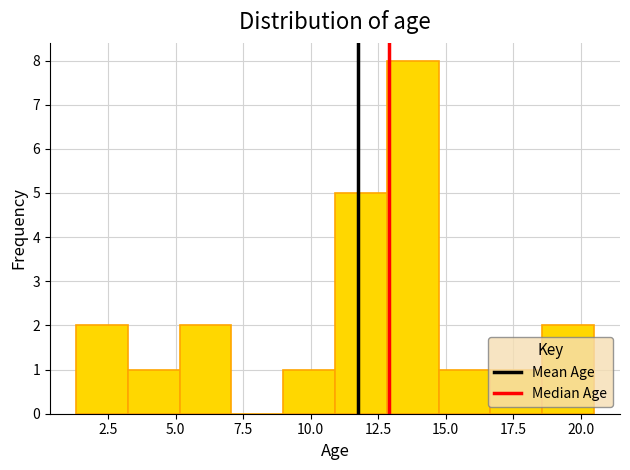

Read against the x-axis, roughly where is the centre of the tallest bar?

14.0